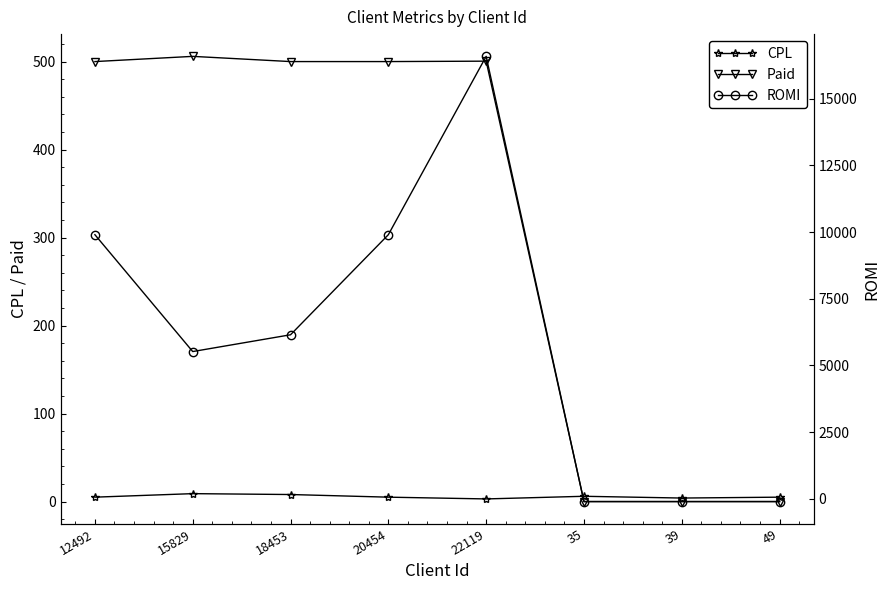

At which label does ROMI reach its minimum?

35